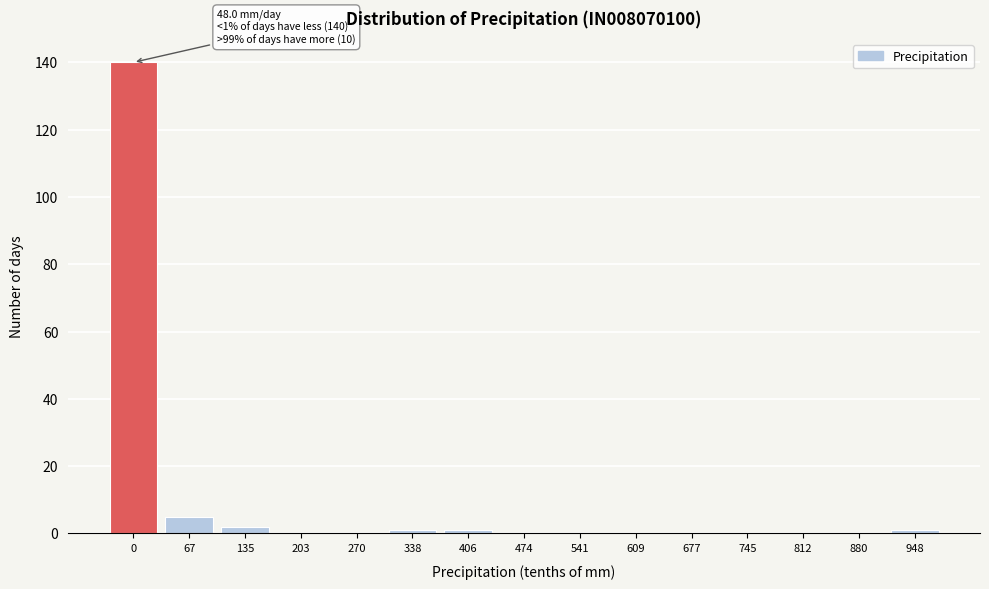

Reading left to right, extract all data points from this chart.

0=140	67=5	135=2	203=0	270=0	338=1	406=1	474=0	541=0	609=0	677=0	745=0	812=0	880=0	948=1